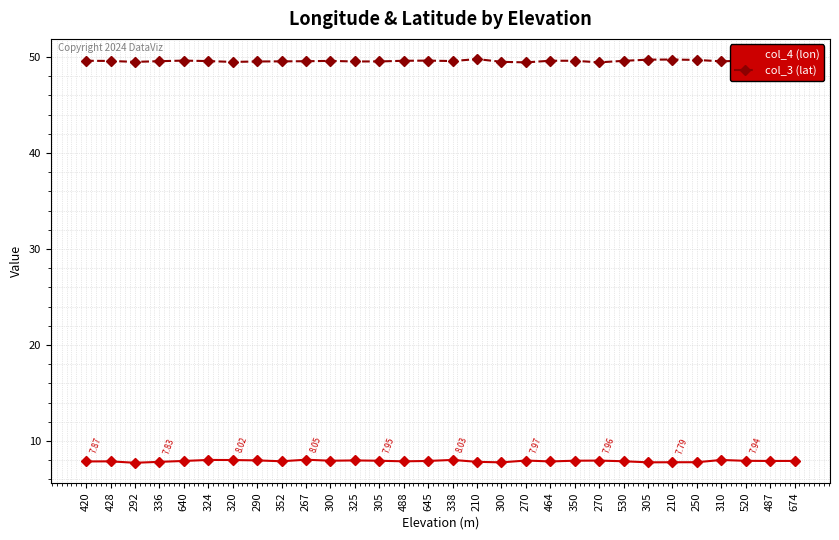

Does the chart display data point markers on the line(s)?

Yes